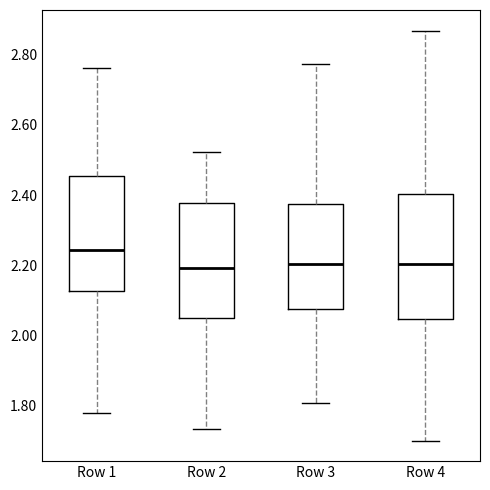

Reading left to right, transcribe this box plot: for each box, give where its median line is, the range the box spans, and where its two whiskers end, as read against the y-axis. The values are not printed on the chart, so give them approximately, as read against the axis.

Row 1: median 2.24, box 2.12 to 2.46, whiskers 1.78 to 2.76
Row 2: median 2.20, box 2.04 to 2.38, whiskers 1.74 to 2.52
Row 3: median 2.20, box 2.08 to 2.38, whiskers 1.80 to 2.78
Row 4: median 2.20, box 2.04 to 2.40, whiskers 1.70 to 2.86